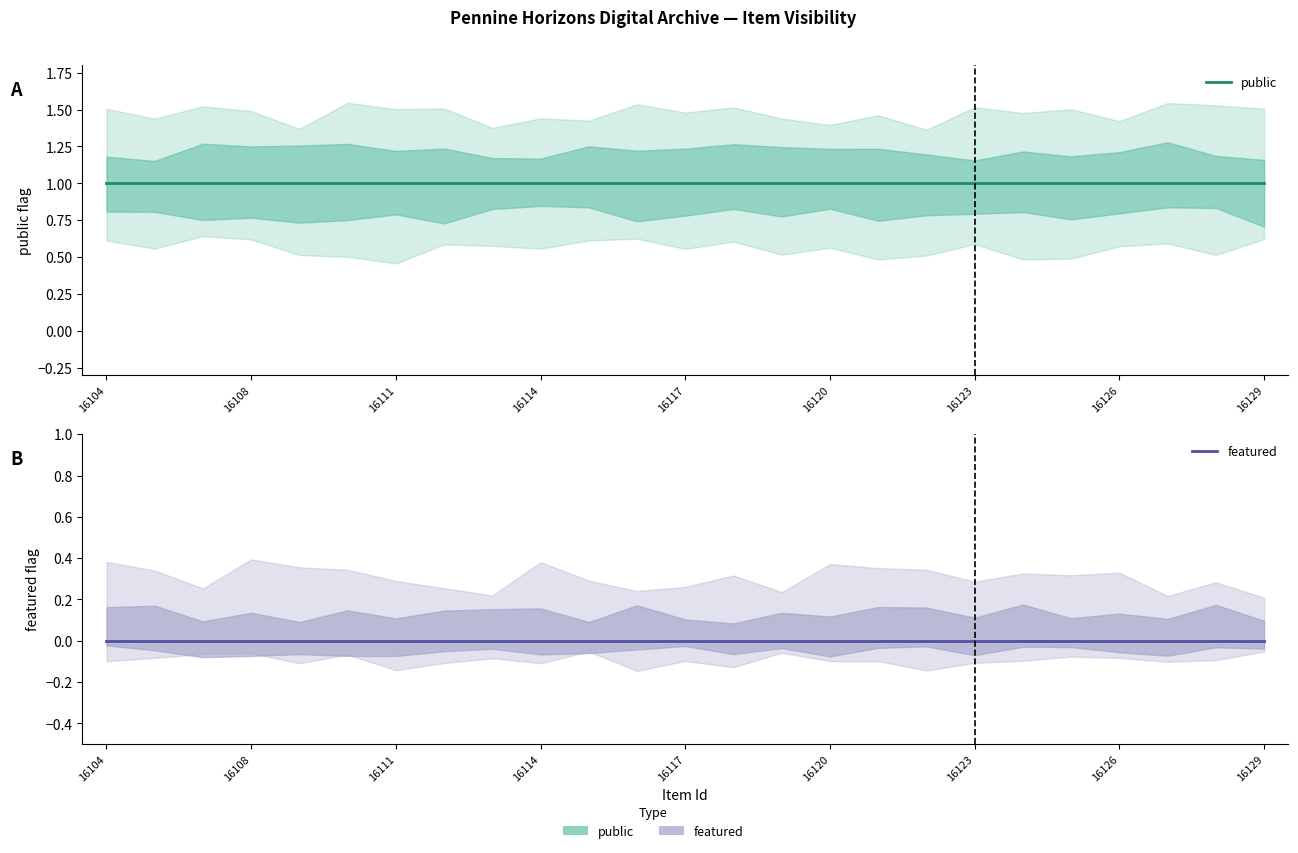

Rank the series at 16120 from lowest to highest value.

featured, public